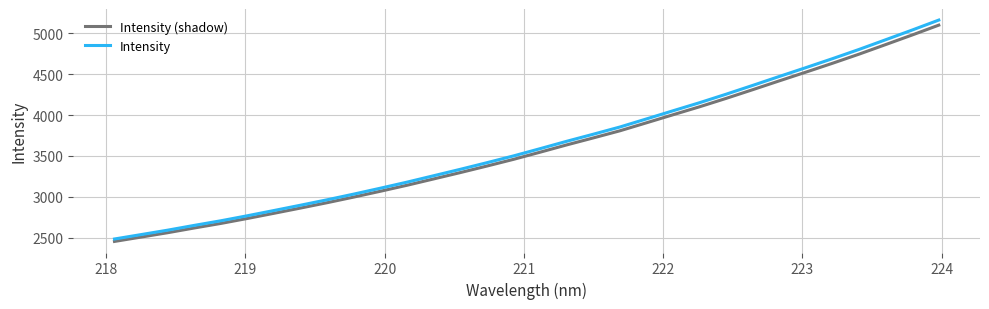

How many categories are shown in the chart?

32